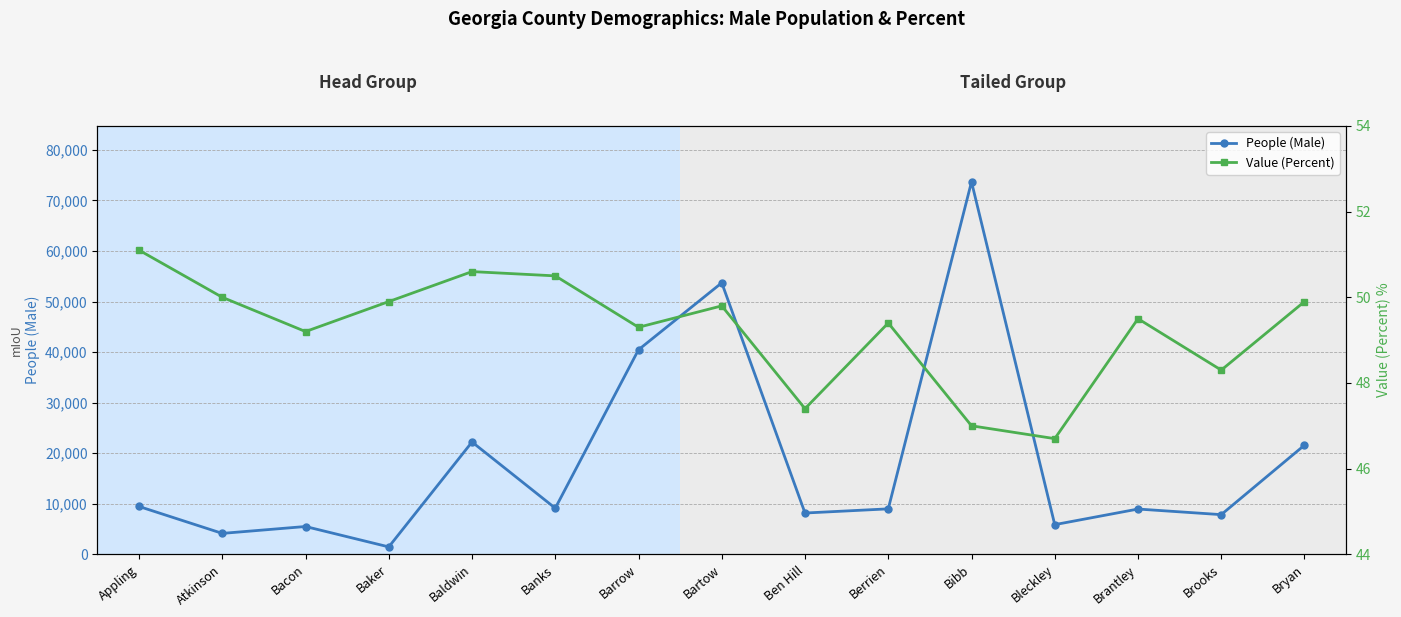

What is the total value across all series at Bacon?

5546.2